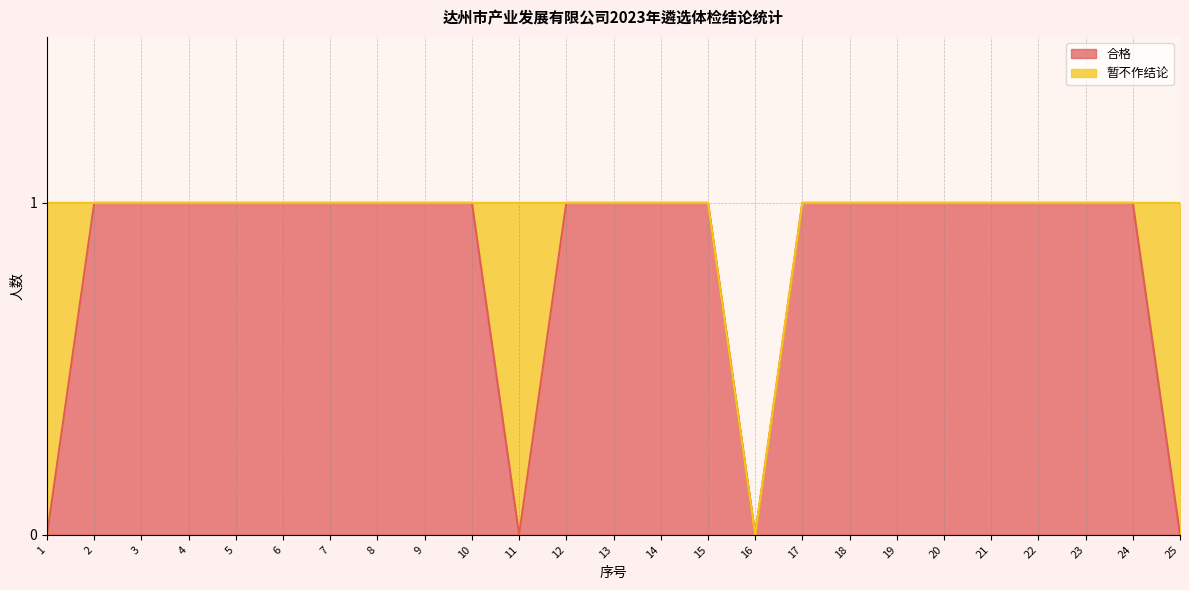

What is the sum of the values at 18 and 11?

1